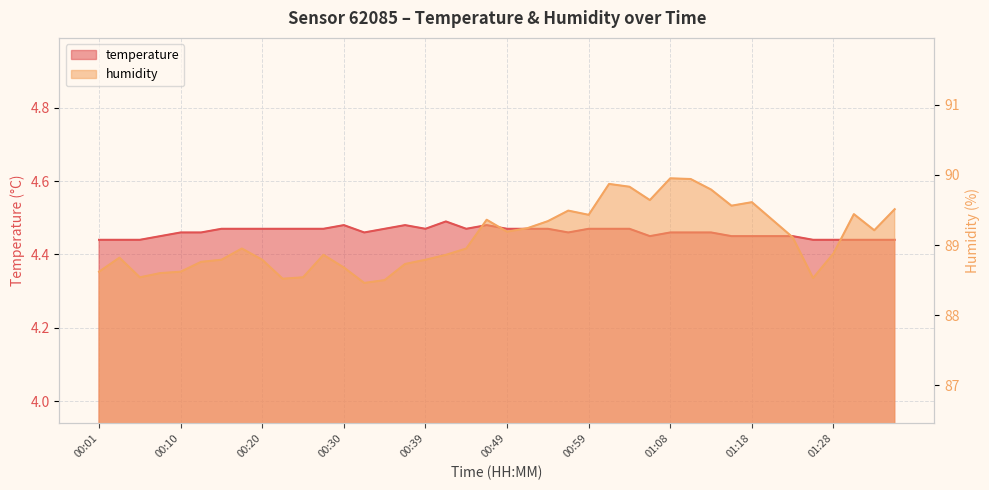

How many lines are shown in the chart?

2